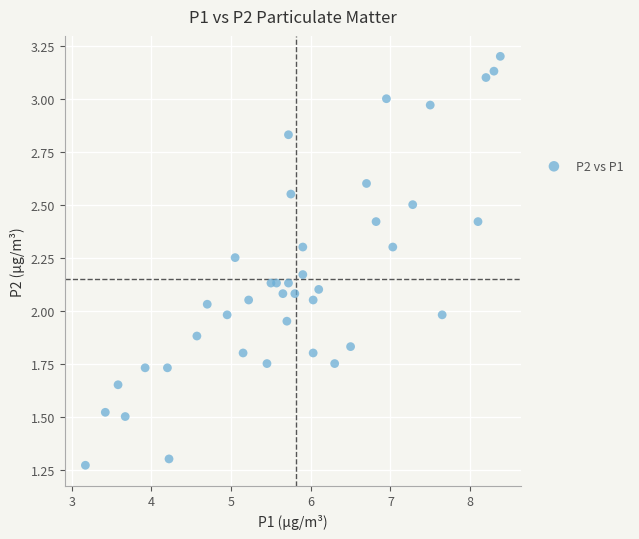

What is the range of X values (max minus min)?

5.2